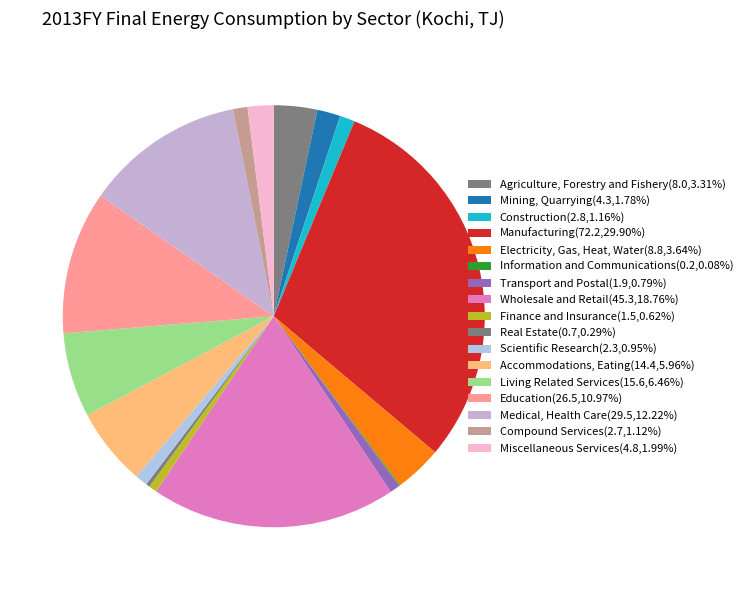

What portion of the pie excludes Mining, Quarrying?

98.2%